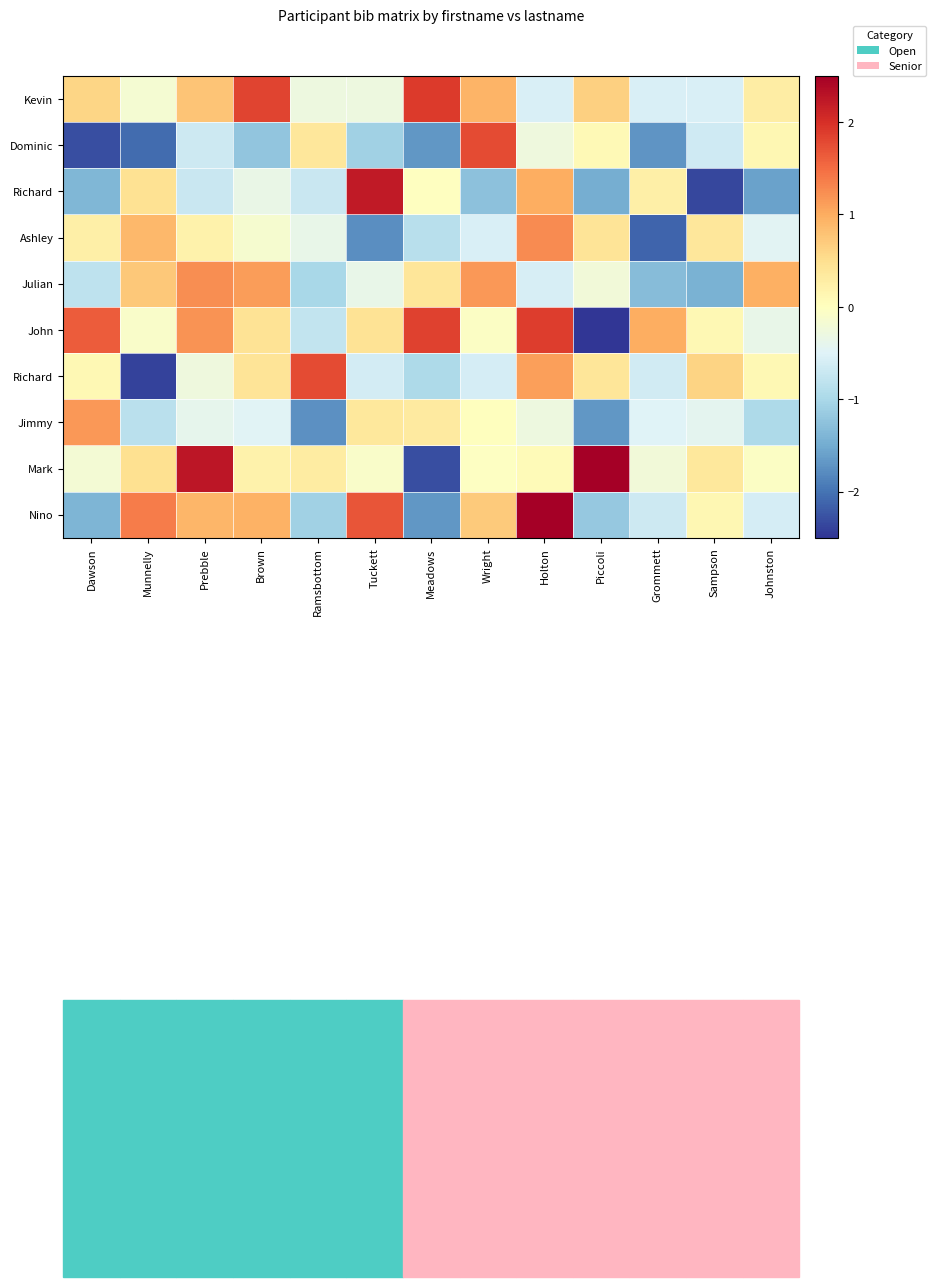

Which has a higher value, Wright or Munnelly?

Wright